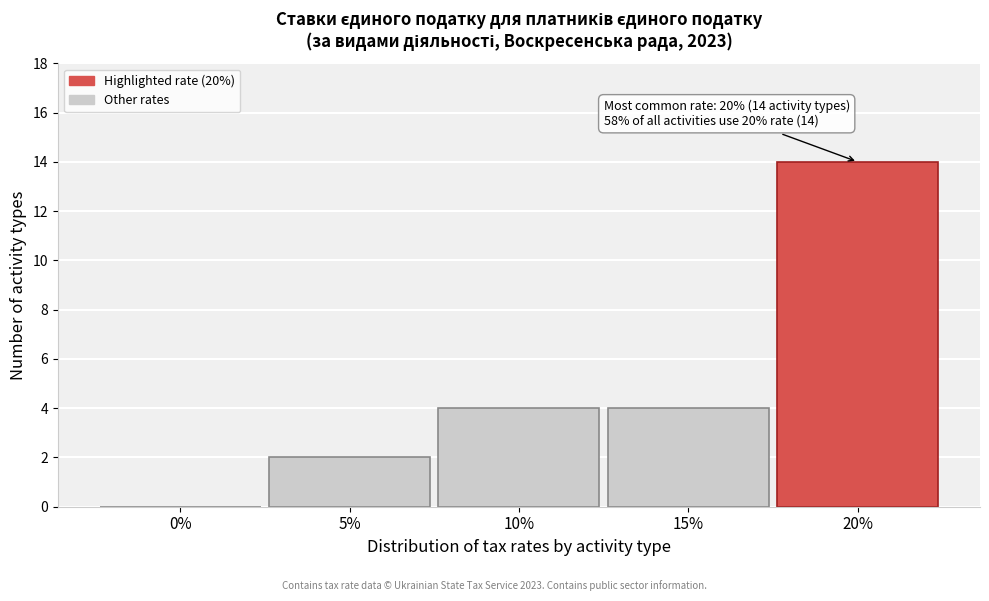

Reading left to right, list all the values displayed in this chart.

0%=0	5%=2	10%=4	15%=4	20%=14